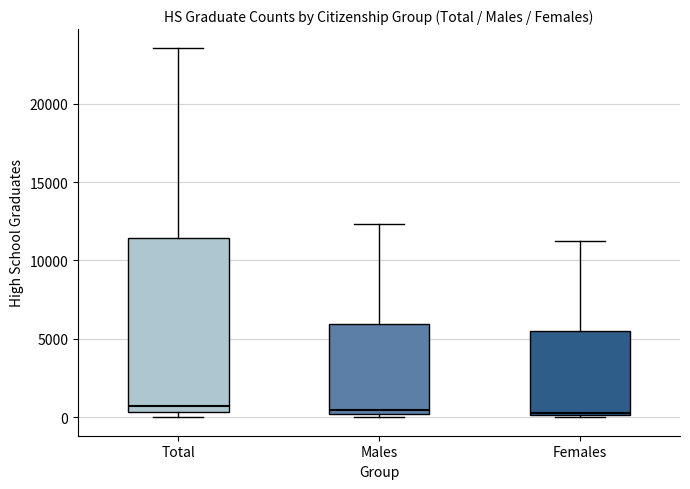

Reading left to right, transcribe this box plot: for each box, give where its median line is, the range the box spans, and where its two whiskers end, as read against the y-axis. The values are not printed on the chart, so give them approximately, as read against the axis.

Total: median 500 (just above the box's lower edge), box 500 to 11500, whiskers 0 to 23500
Males: median 500, box 0 to 6000, whiskers 0 (just below the box's lower edge) to 12500
Females: median 500, box 0 to 5500, whiskers 0 to 11500